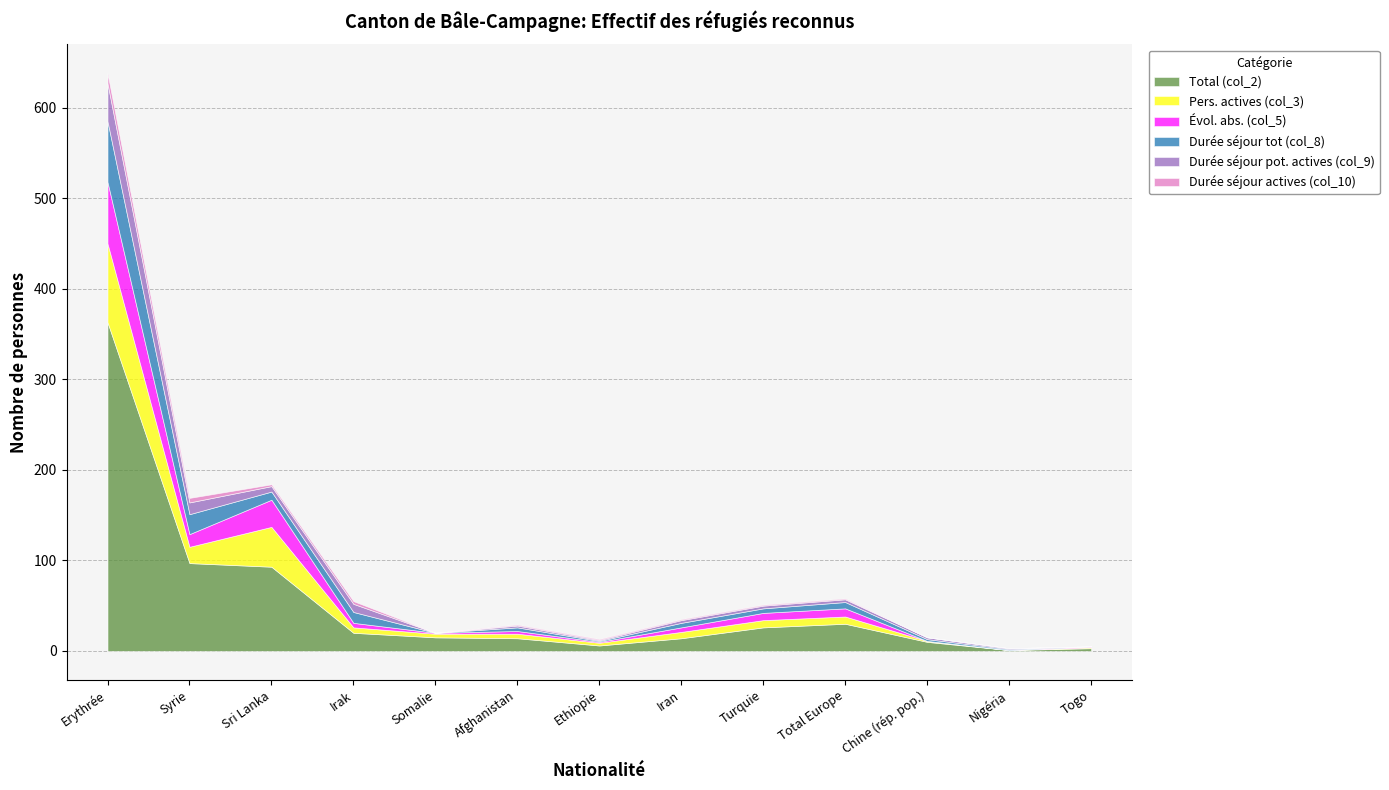

At how many categories does at least one series exceed 211?

1